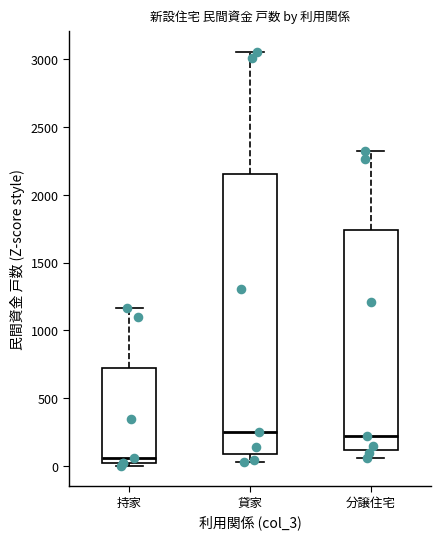

Comparing the boxes themselves (not the whiskers), which one is the tallest?

貸家